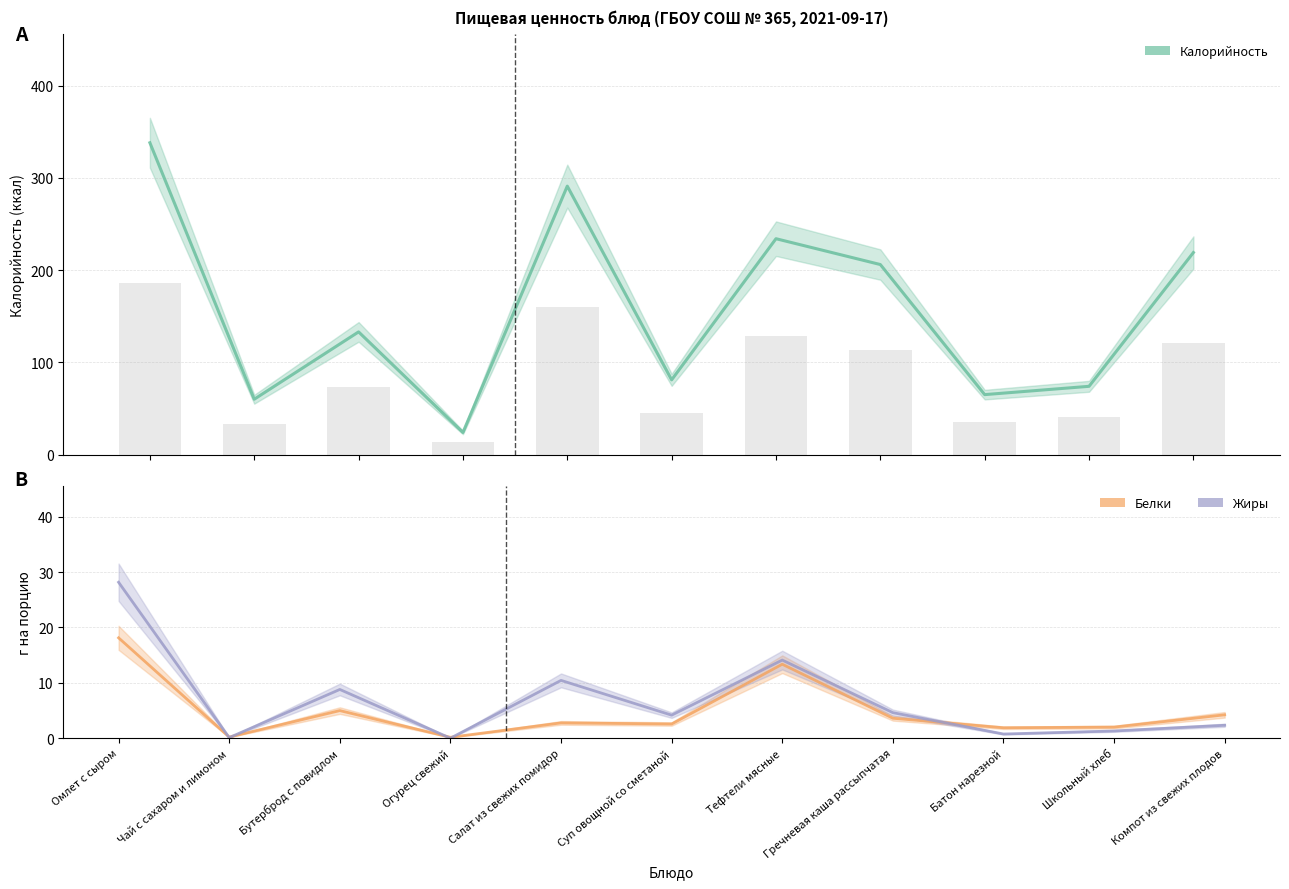

Which series changed the most between Суп овощной со сметаной and Тефтели мясные?

Калорийность